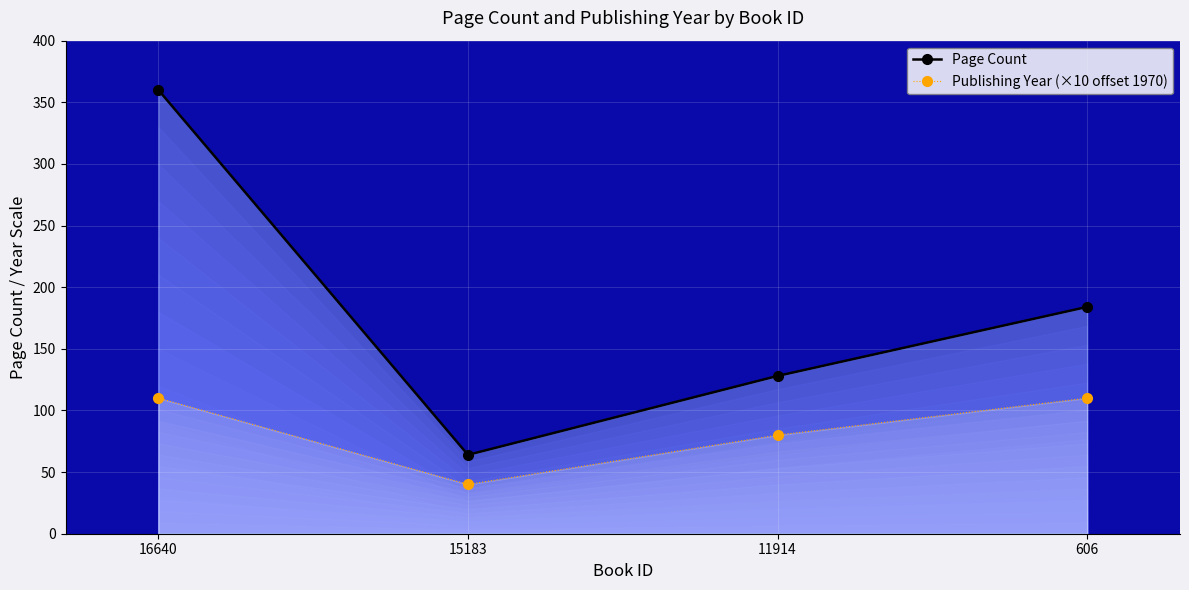

How many lines are shown in the chart?

2